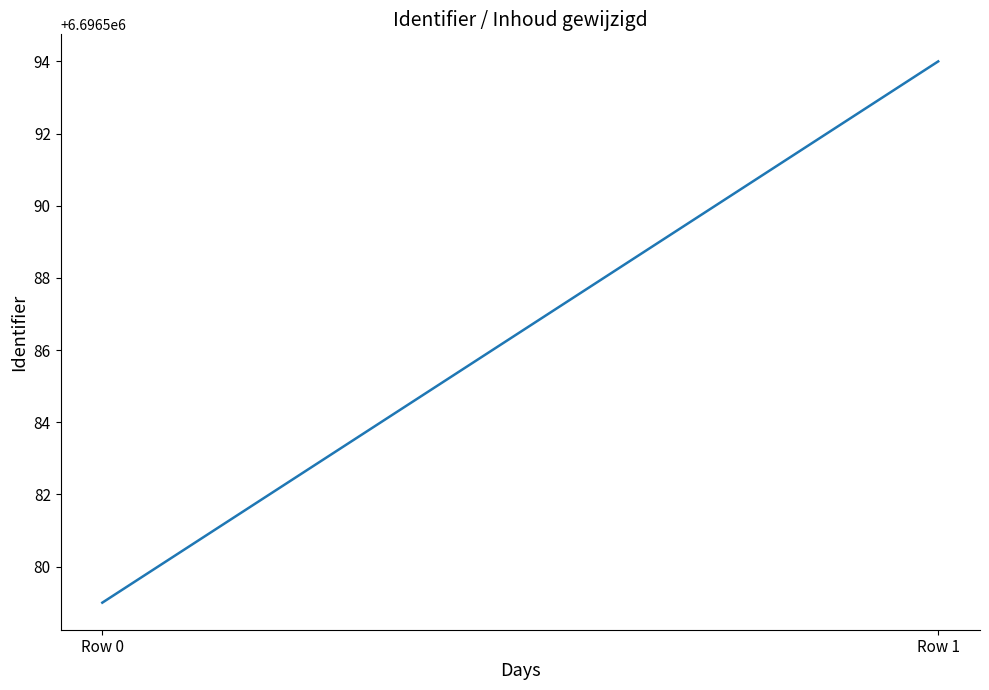

What is the value of the 2nd point from the left?

6696594